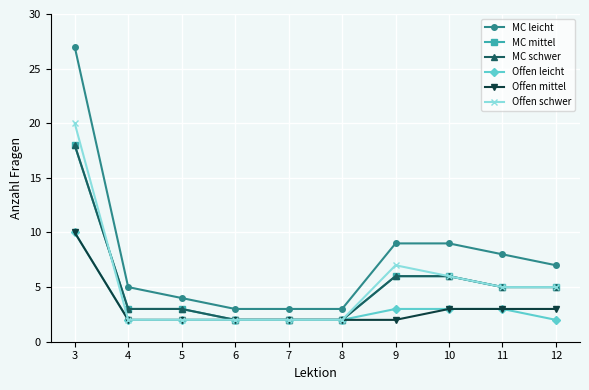

True or false: Offen mittel has a value of 2 at 6.

True